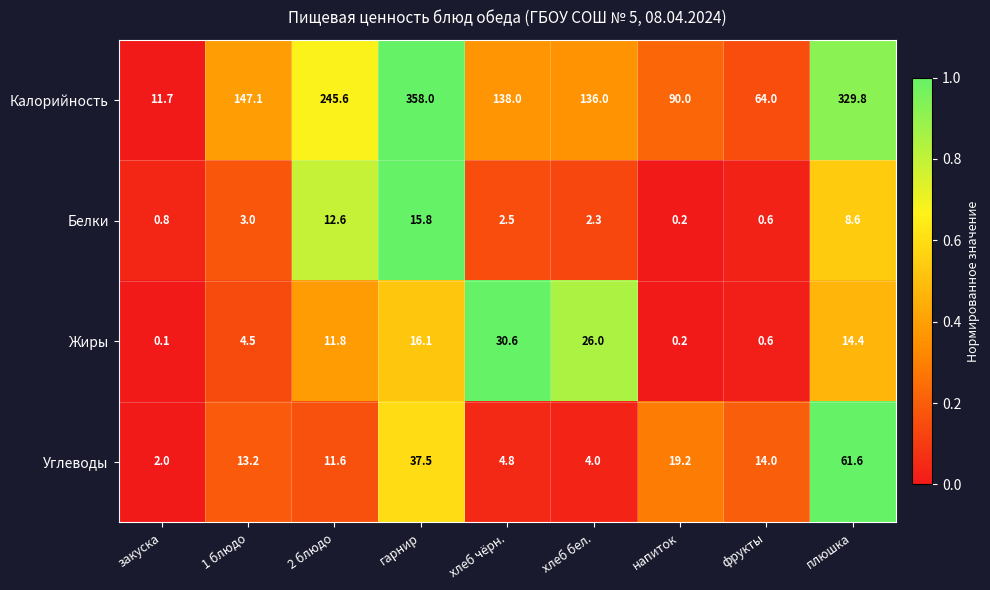

The value of Белки at фрукты is 0.3. True or false?

False